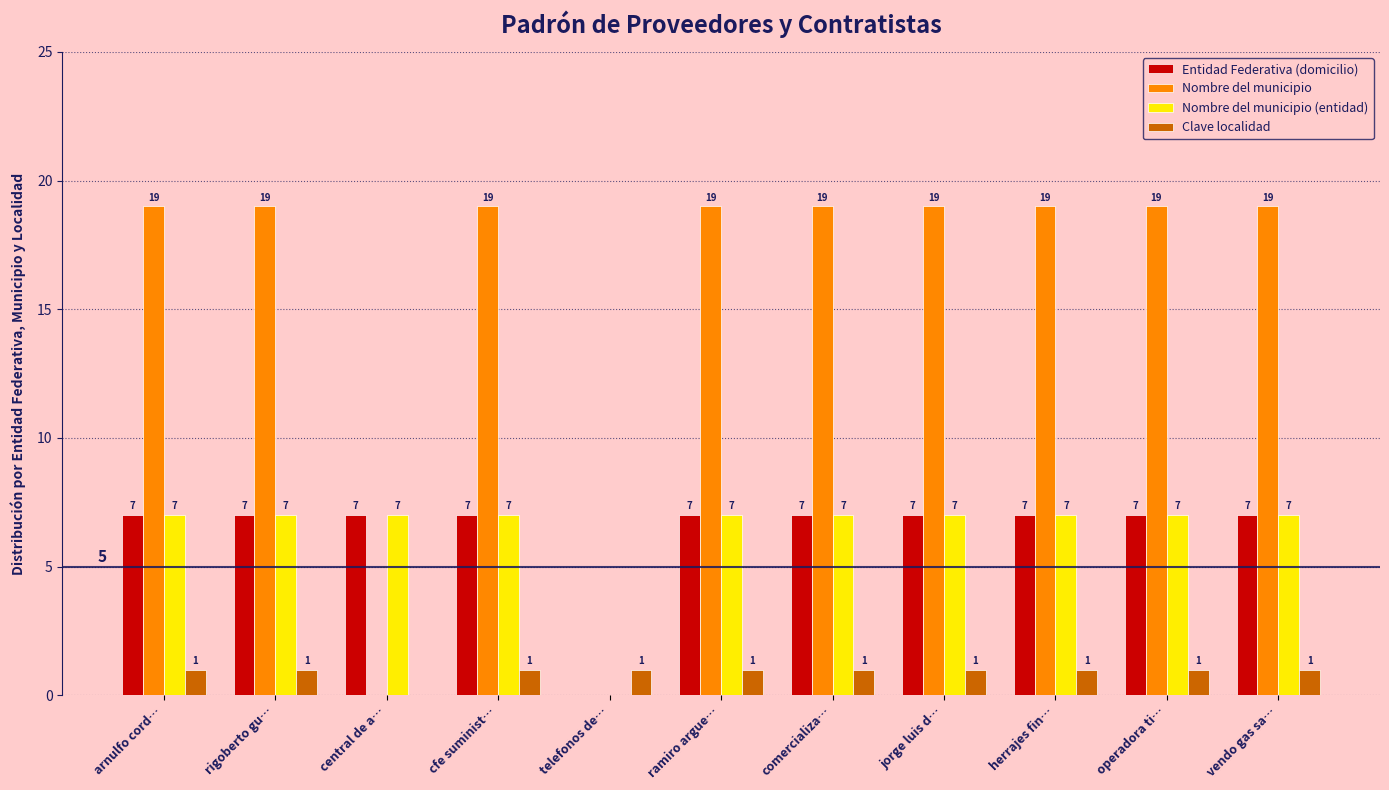

What value does the Clave localidad series have at vendo gas sa…?

1